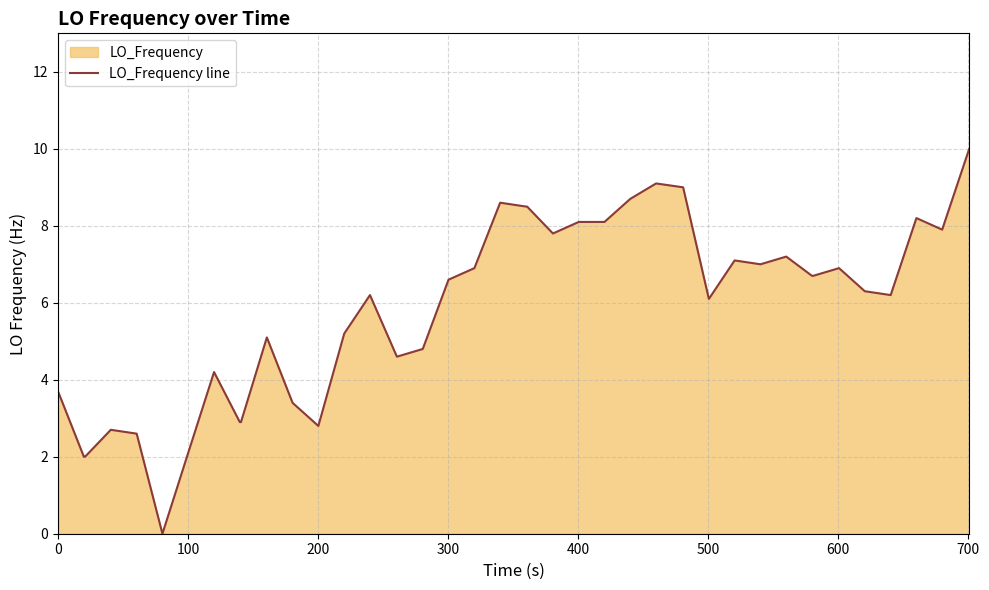

How many interior local valleys (lower than both neighbors) does the data have?

8